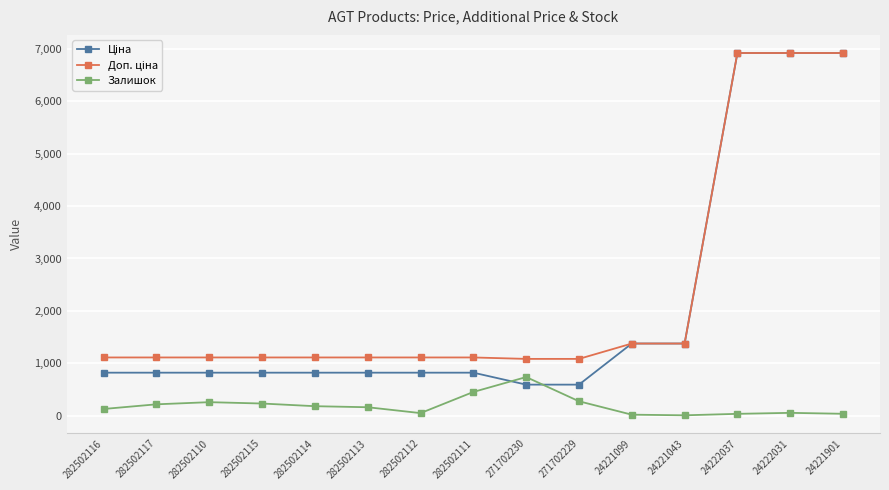

What is the difference between the highest and lowest values at 282502117?

895.2